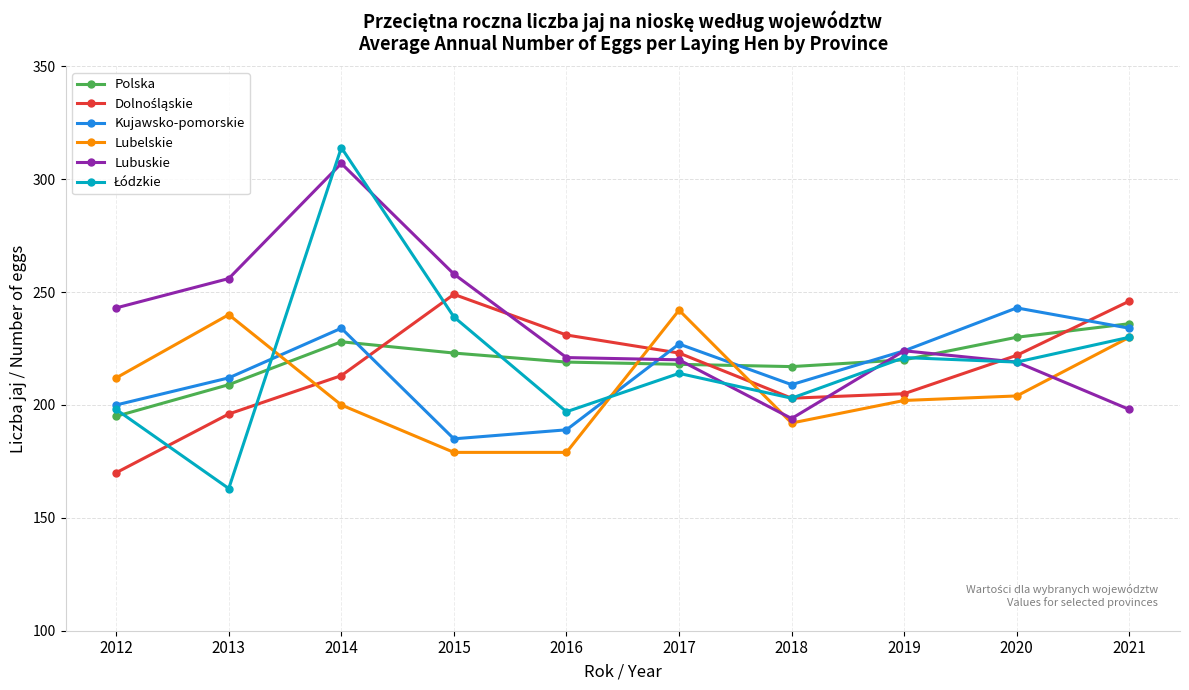

True or false: Lubuskie has a value of 343 at 2019.

False